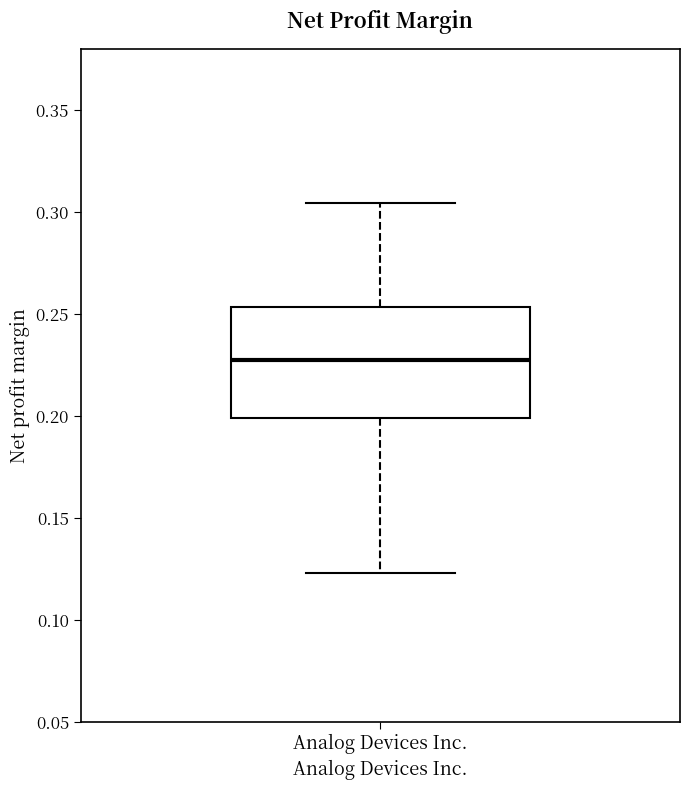

Where does the lower whisker of the box for Analog Devices Inc. end on the y-axis? The values are not printed on the chart, so give them approximately, as read against the axis.

0.125